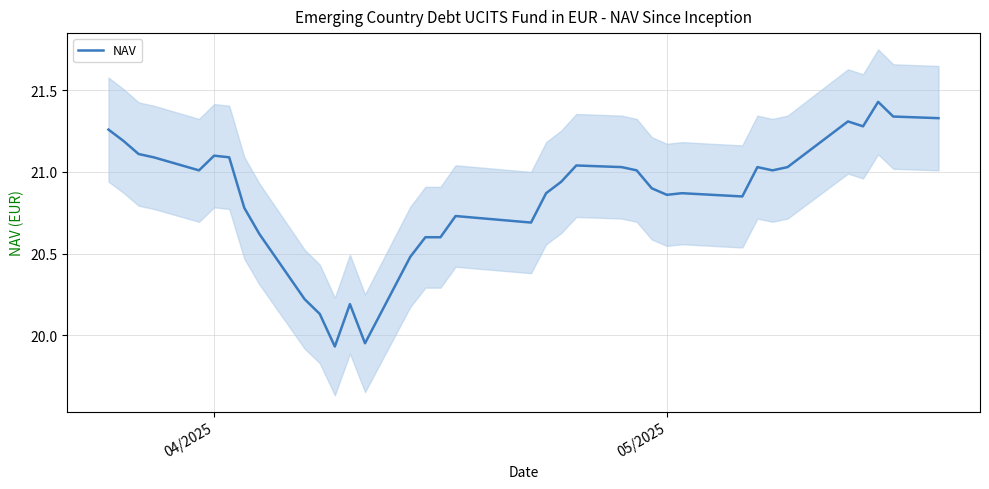

True or false: there are more than 0 points higher than both neighbors.

True